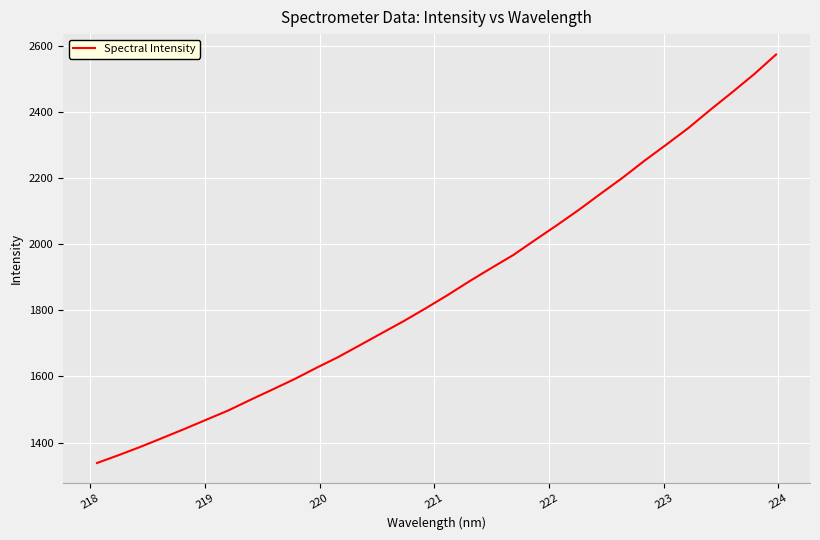

How many values are below 1845?

16